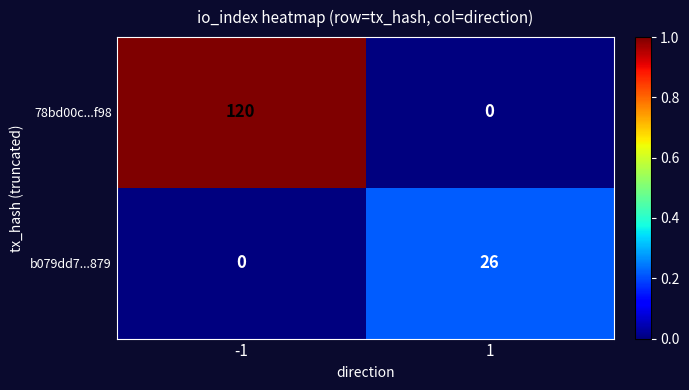

What is the sum of the b079dd7...879 values at 1 and -1?

26